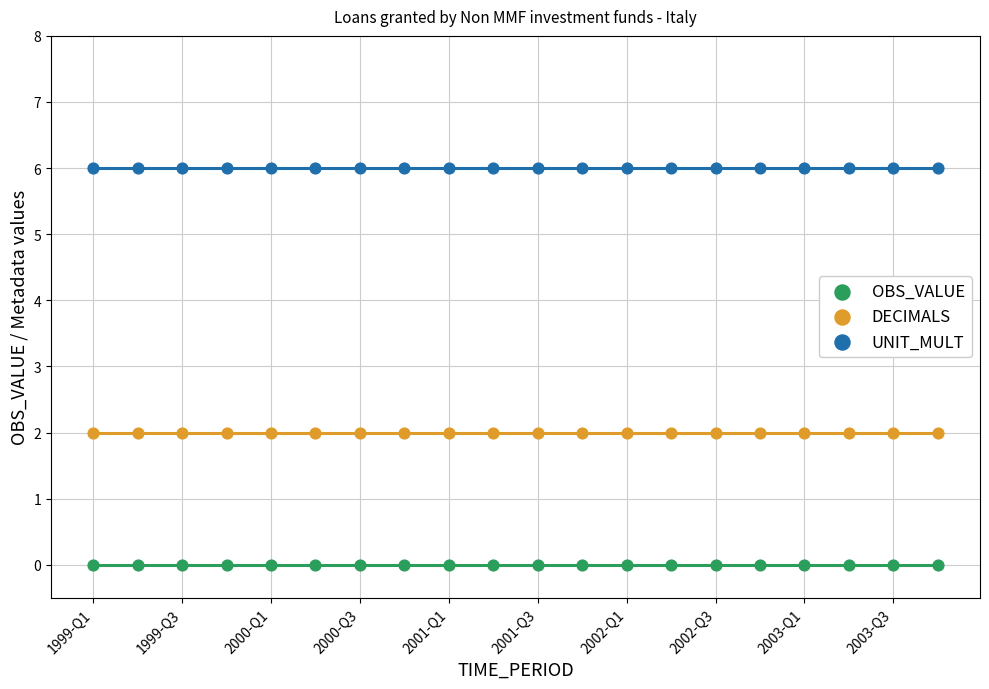

Which series reaches the minimum Y coordinate?

OBS_VALUE